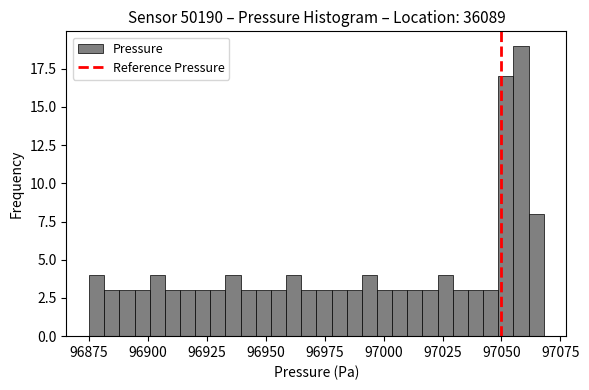

Around what value on the x-axis is the tallest bar? Give the approximate position of its centre, as read against the axis.

97060